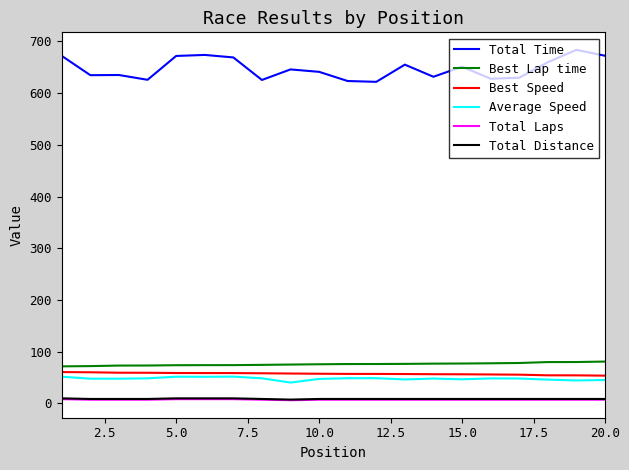

What is the lowest value of the Best Lap time series?

71.5